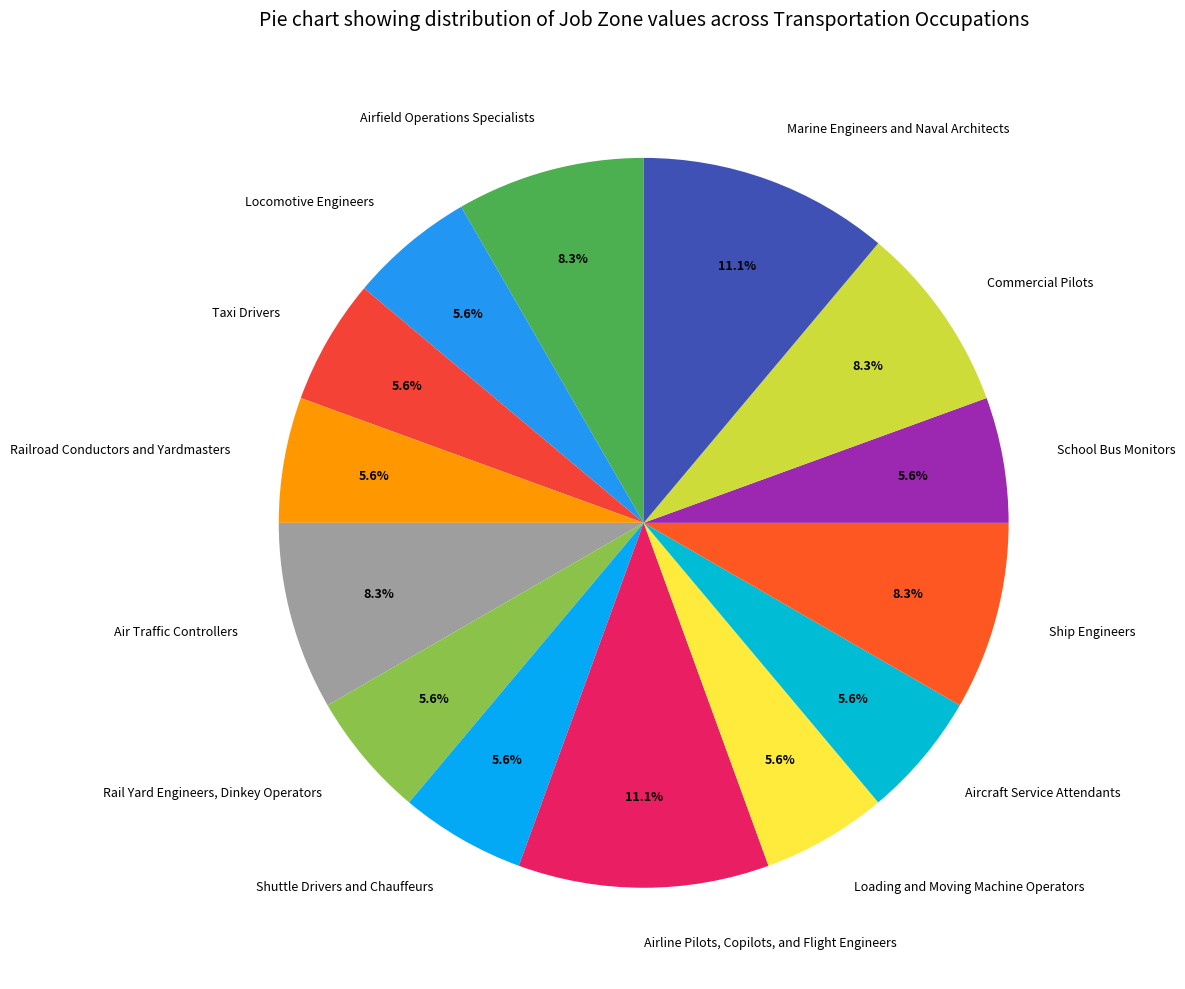

Does any single category account for the majority?

No